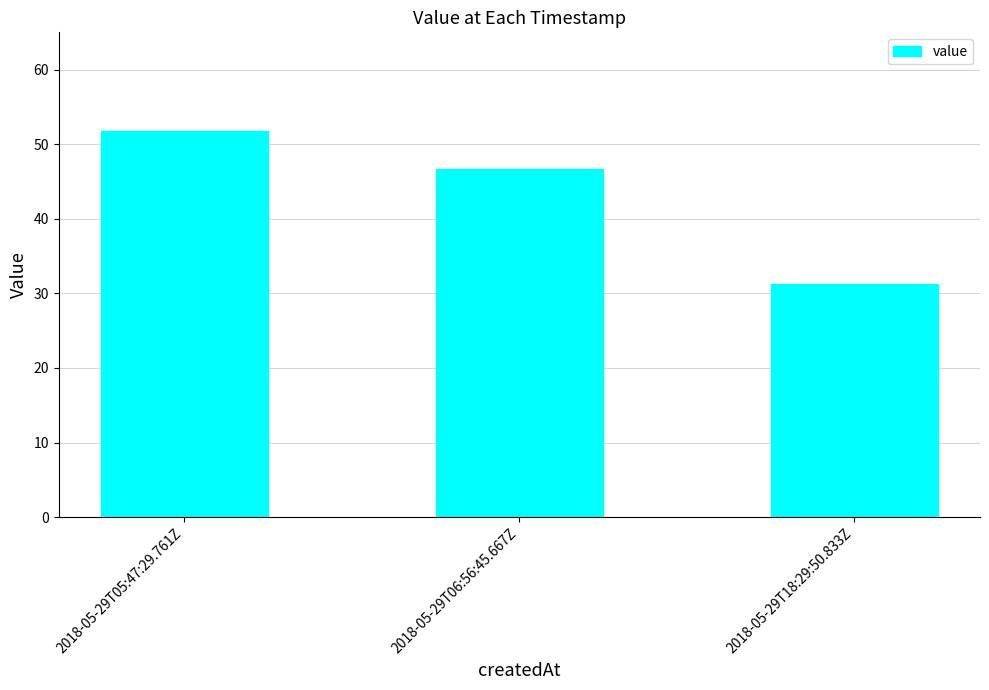

What is the difference between the maximum and minimum values?

20.6